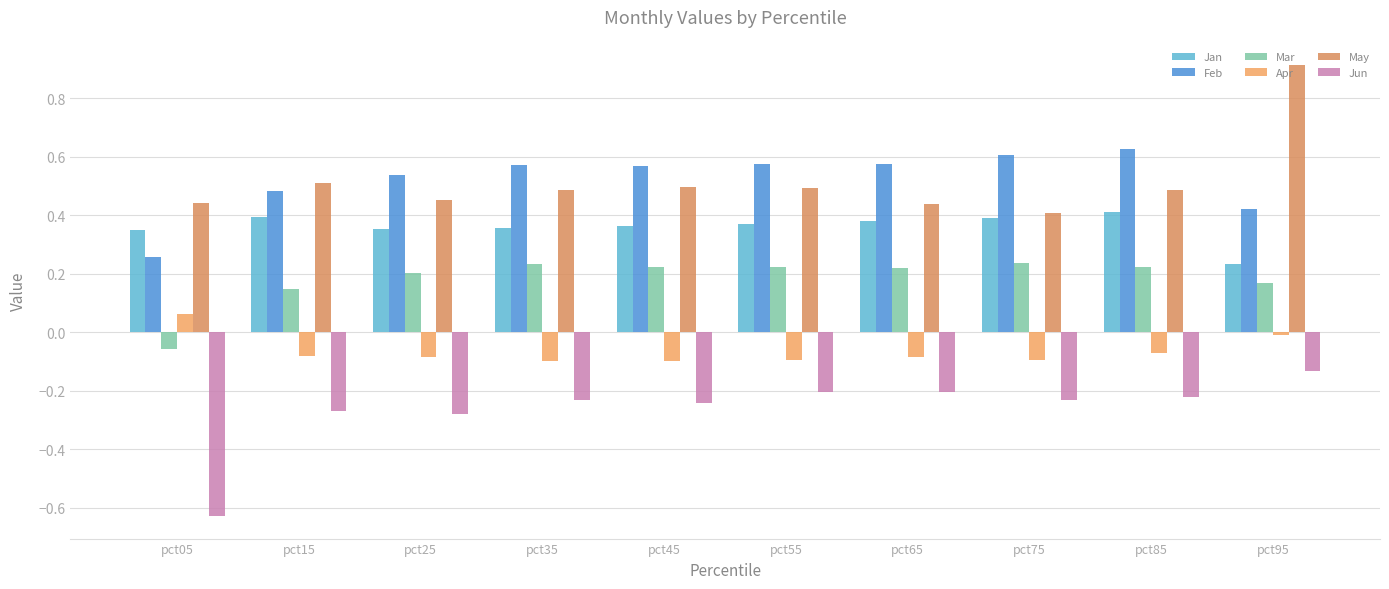

Which series changed the most between pct25 and pct45?

May